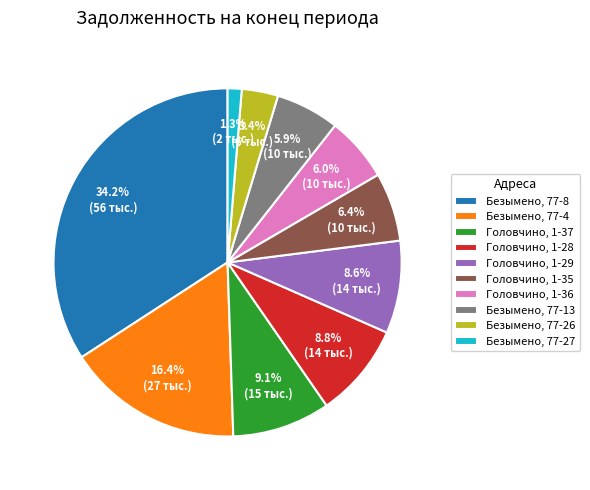

To the nearest percent, what percentage of the pie is Безымено, 77-8?

34%